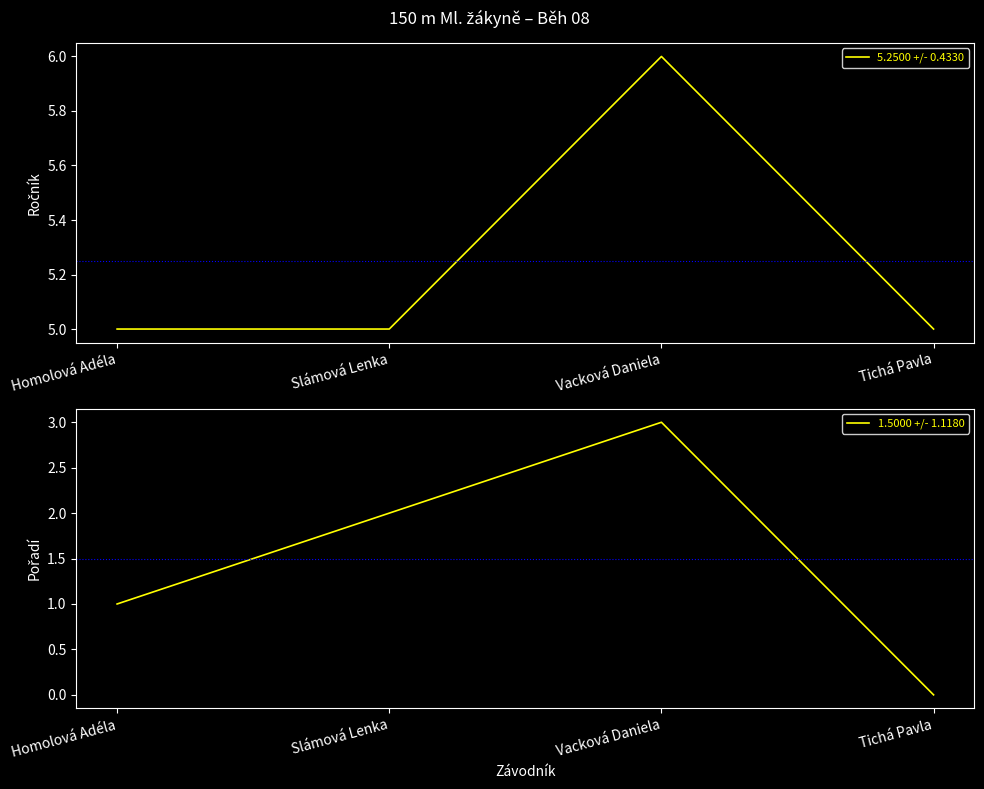

What is the greatest value displayed?

6